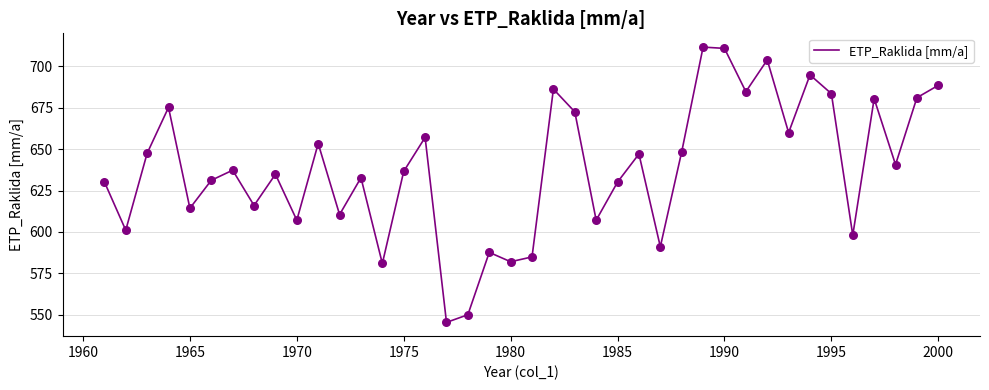

What is the smallest value displayed?

545.4